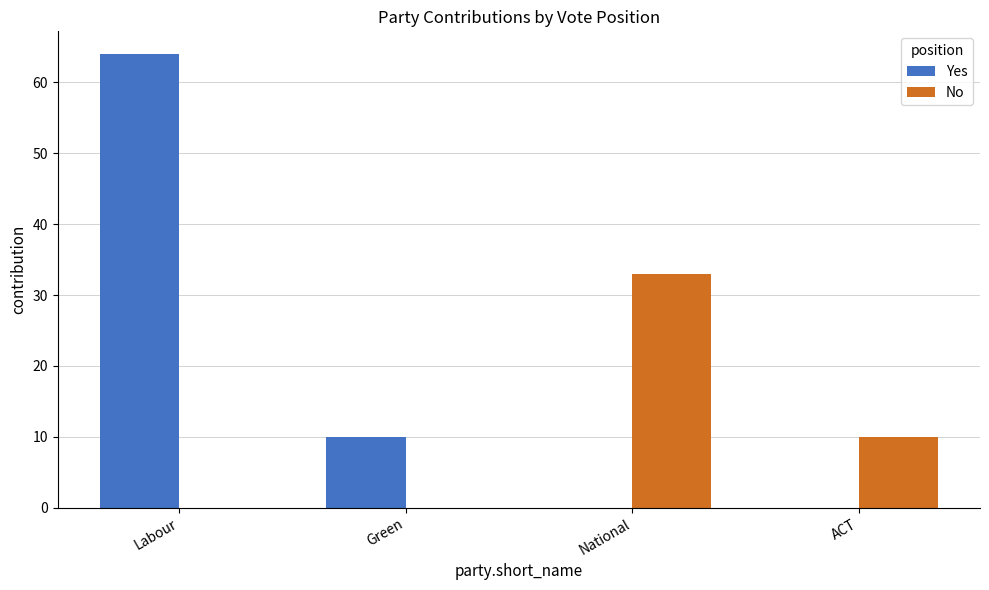

At which category is the sum across all series the highest?

Labour